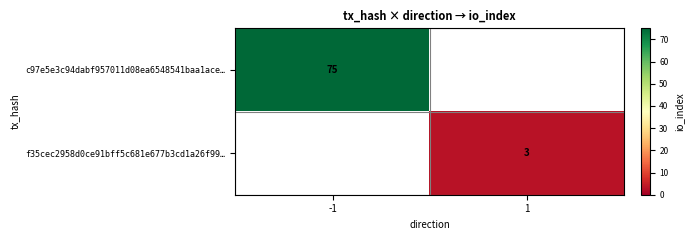

True or false: f35cec2958d0ce91bff5c681e677b3cd1a26f99… has a value of 4 at 1.

False